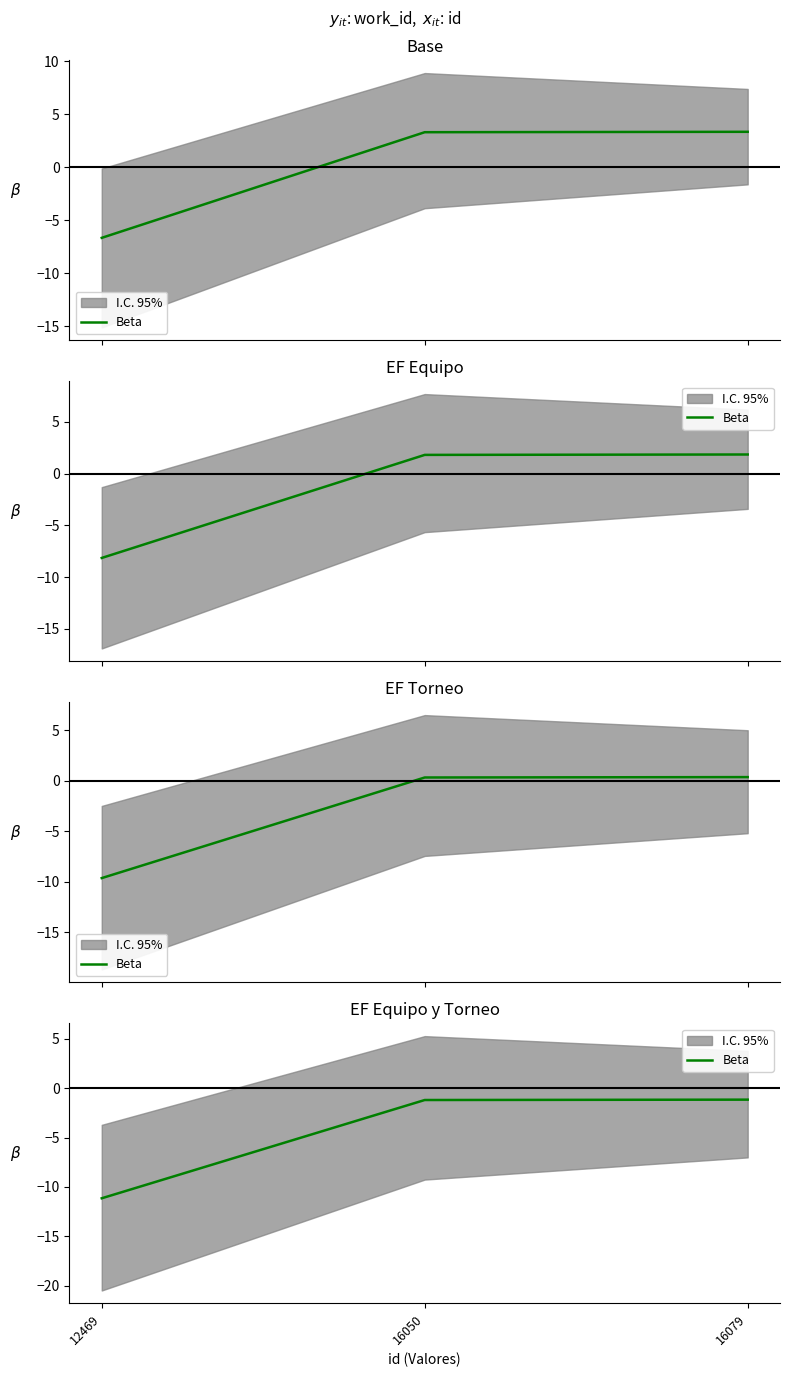

What is the sum of all values?

-13.5